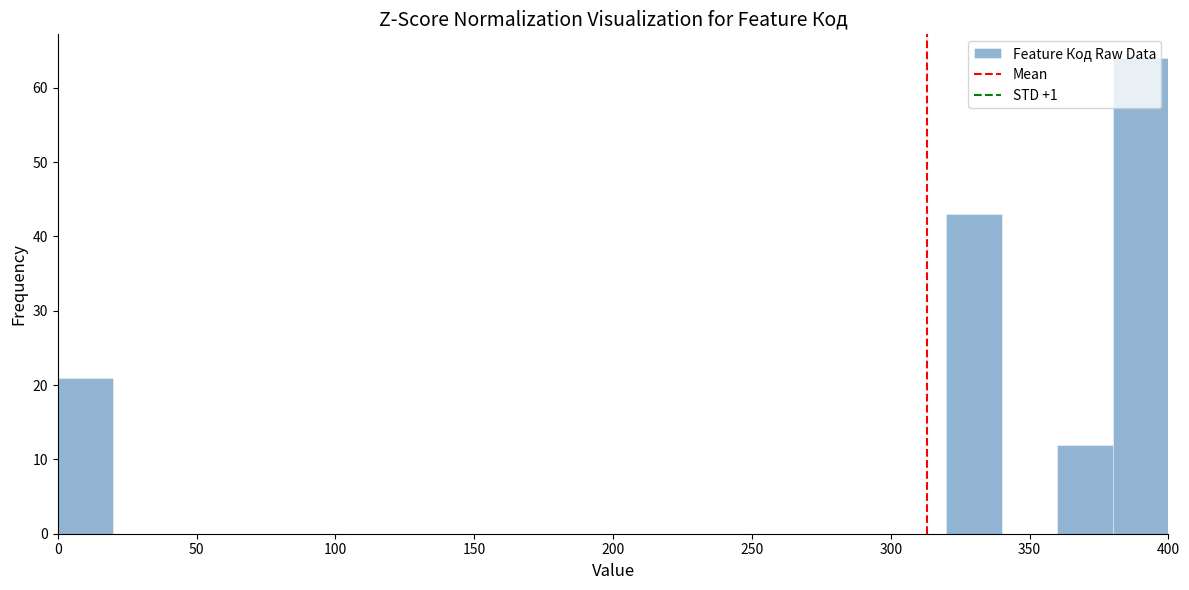

Which range on the x-axis has the tallest bar?

380 to 400